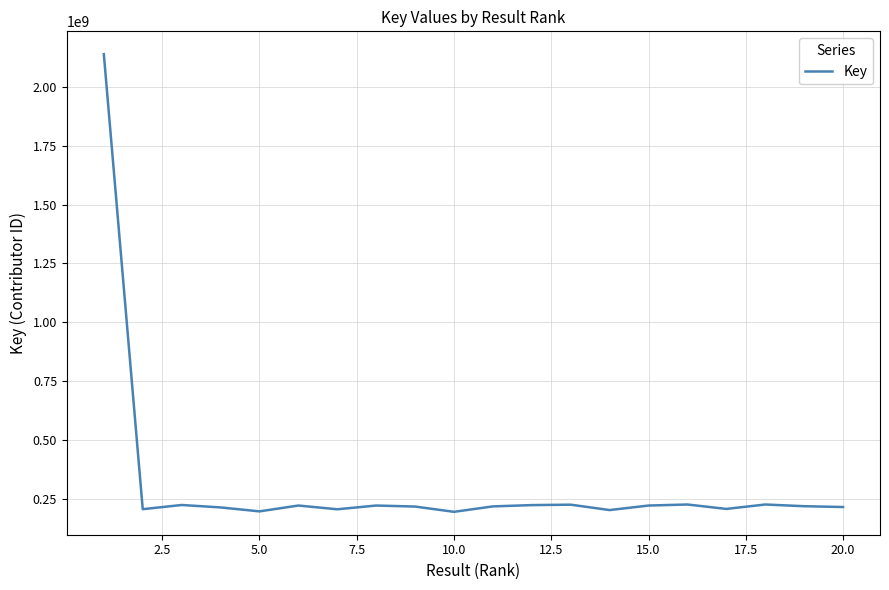

What is the maximum value shown in the chart?

2138646352